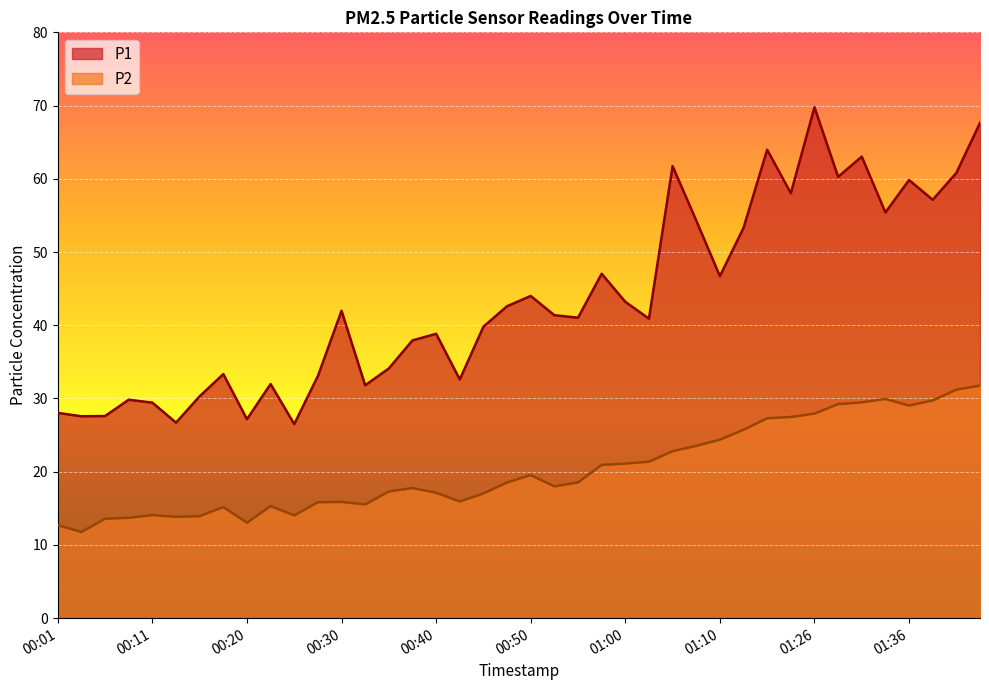

What is the label of the 1st point from the left?

00:01